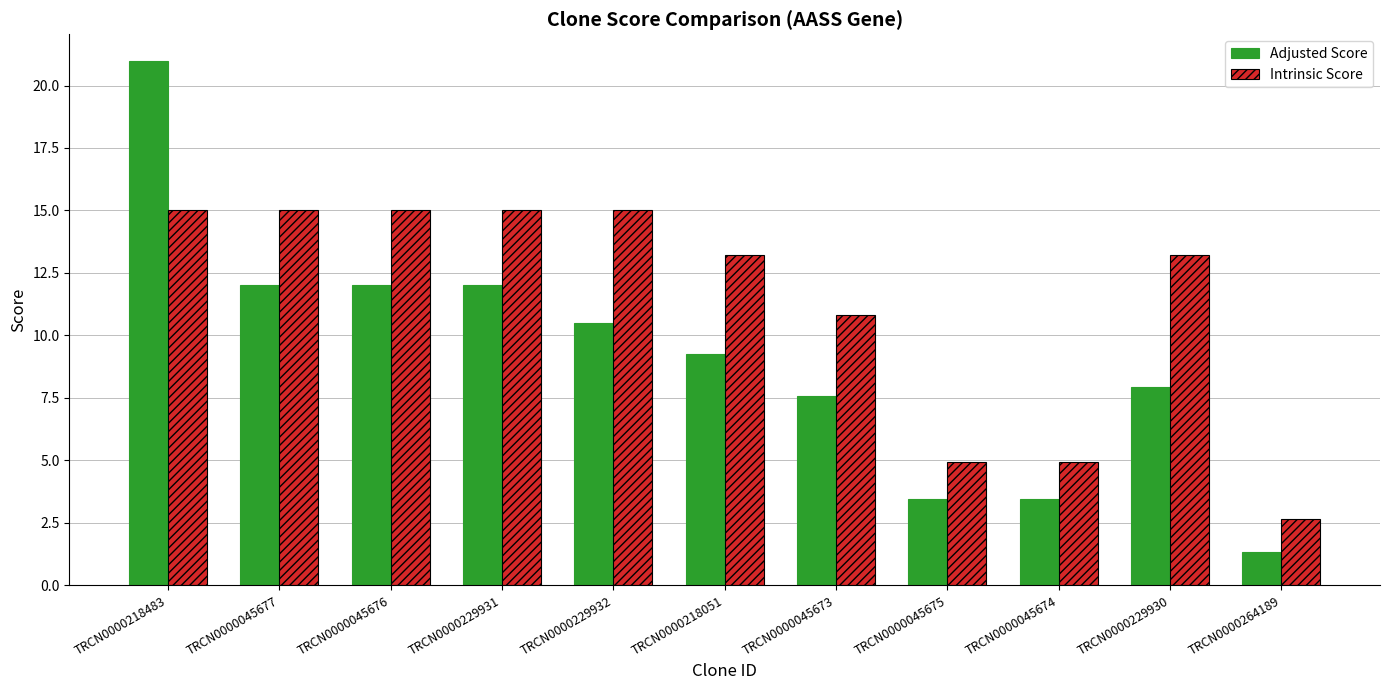

What is the minimum value shown in the chart?

1.3